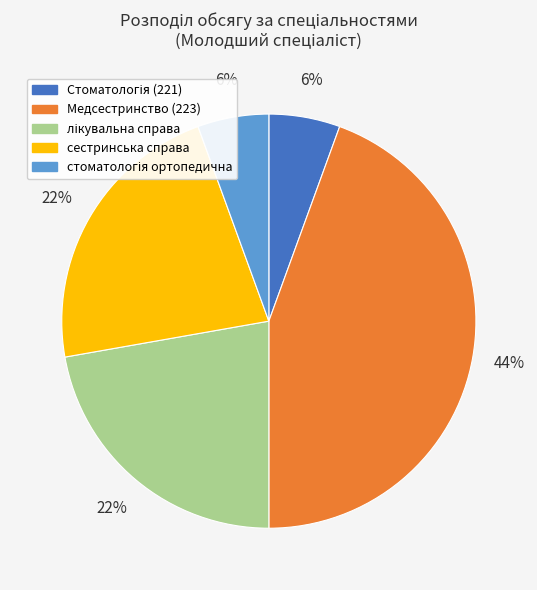

To the nearest percent, what is the average slice percentage?

20%